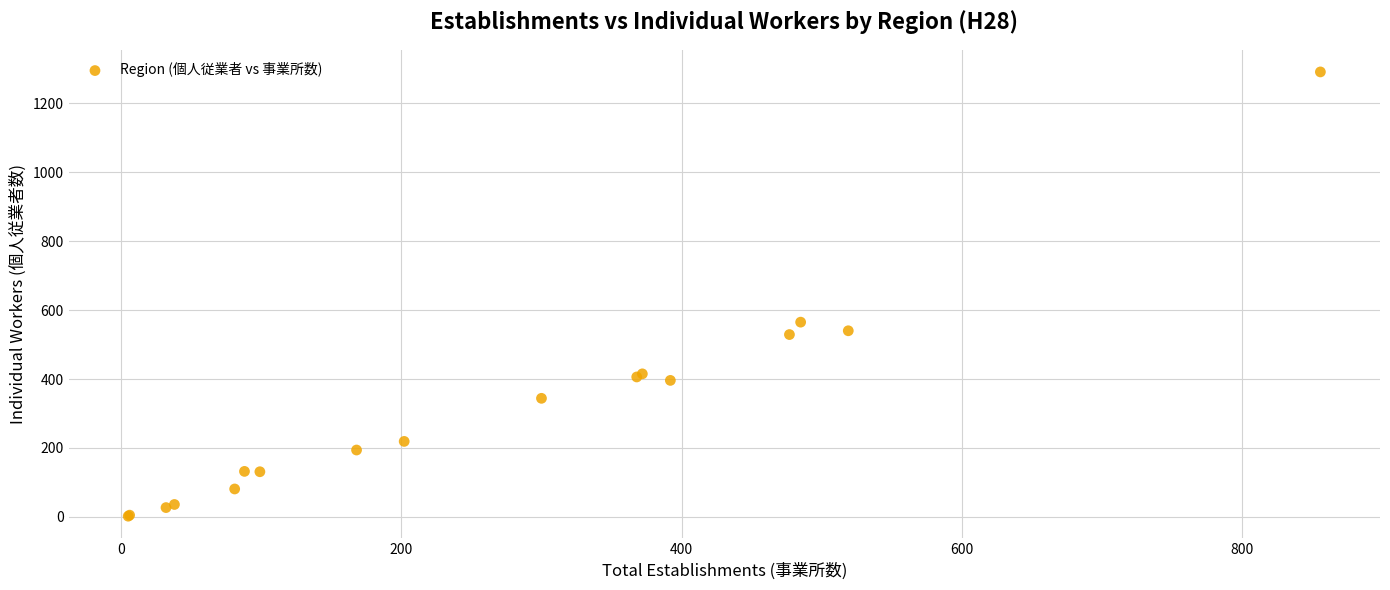

What Y value in the scatter plot is closest to 646?

565